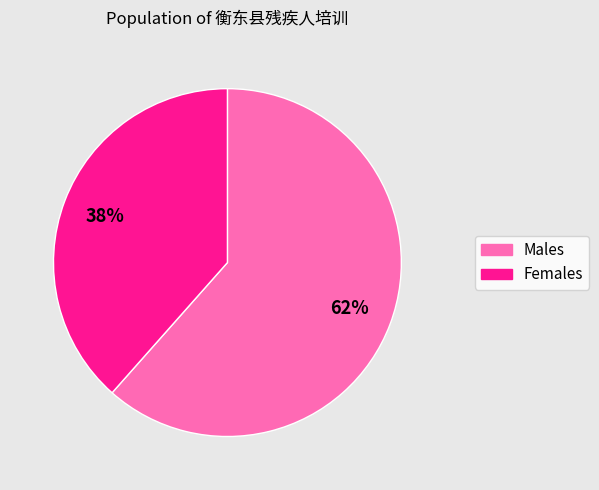

Between Females and Males, which is larger?

Males